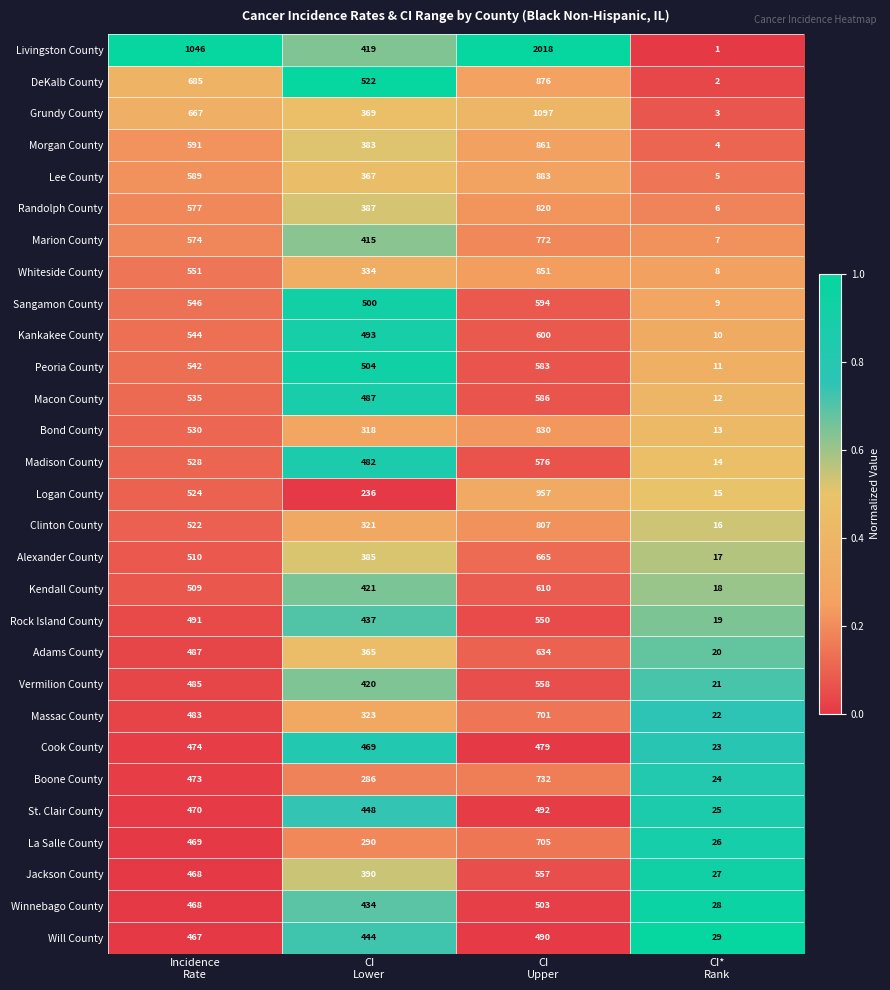

List the series in order of their peak value, highest first.

Livingston County, Grundy County, Logan County, Lee County, DeKalb County, Morgan County, Whiteside County, Bond County, Randolph County, Clinton County, Marion County, Boone County, La Salle County, Massac County, Alexander County, Adams County, Kendall County, Kankakee County, Sangamon County, Macon County, Peoria County, Madison County, Vermilion County, Jackson County, Rock Island County, Winnebago County, St. Clair County, Will County, Cook County